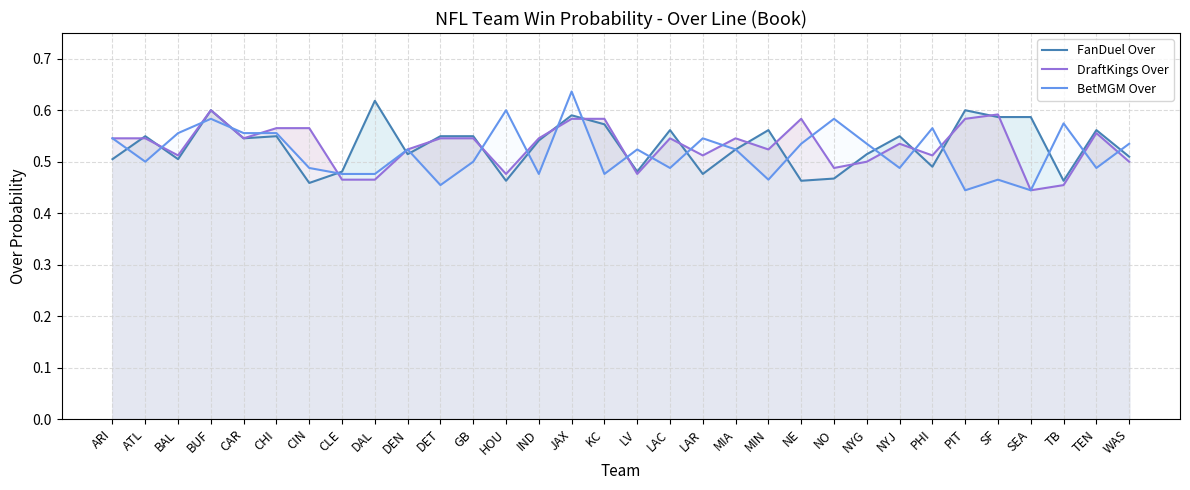

How many data points does each series have?

32